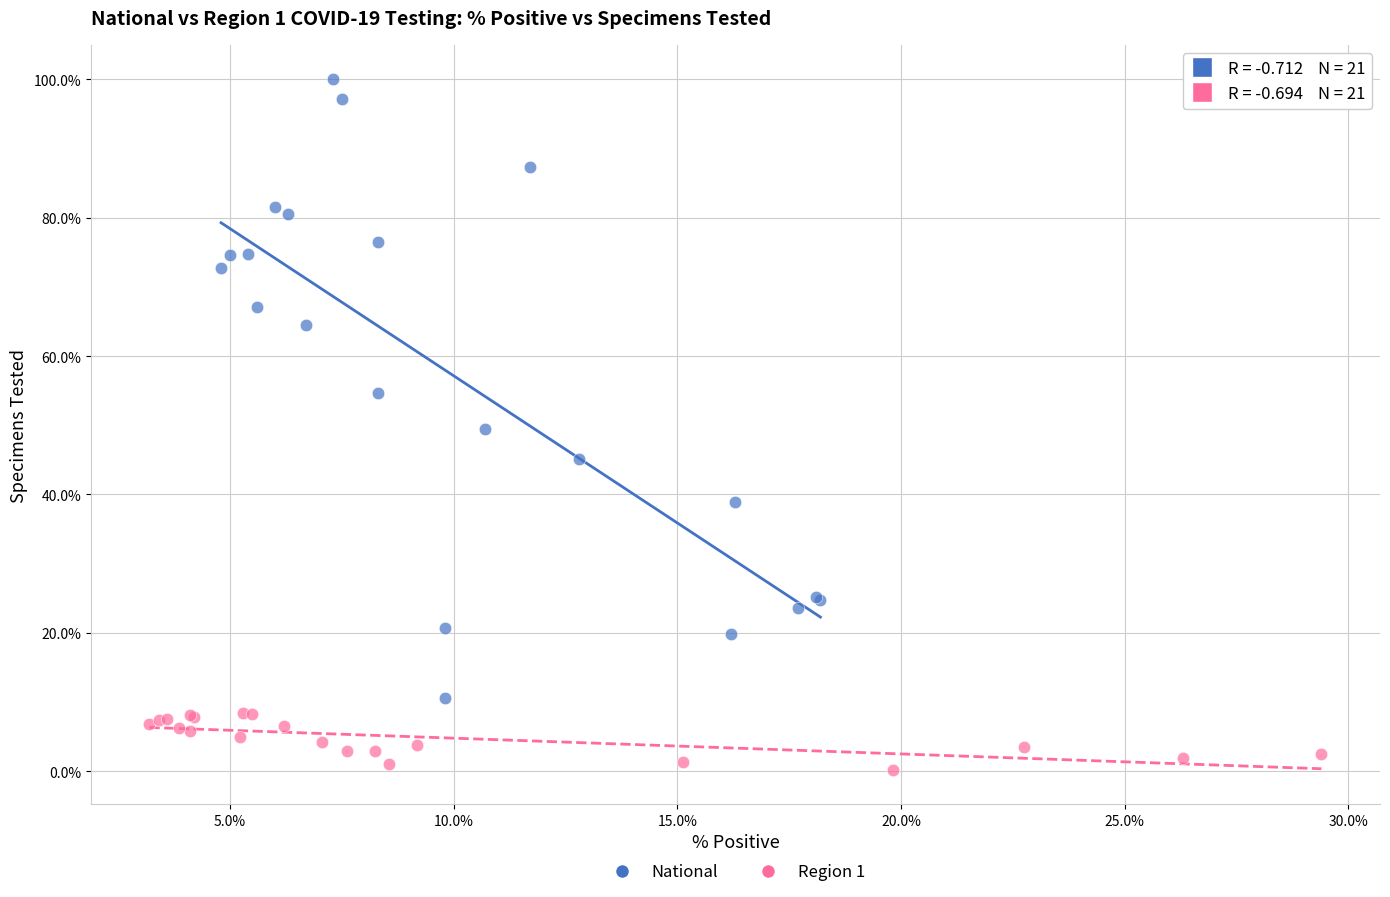

Which series contains the lowest Y value?

Region 1